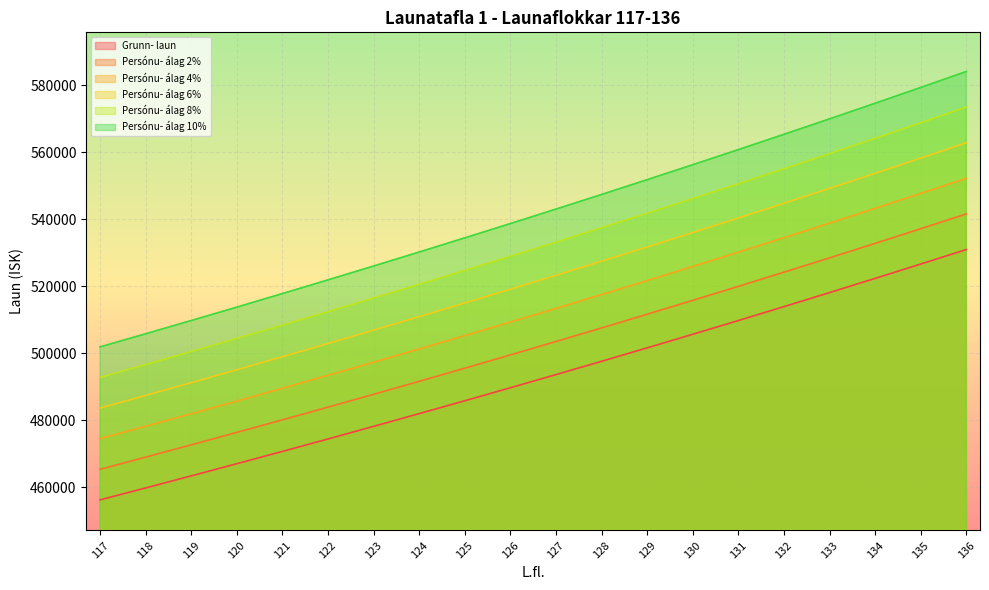

At 136, list the series in order from largest to smallest.

Persónu- álag 10%, Persónu- álag 8%, Persónu- álag 6%, Persónu- álag 4%, Persónu- álag 2%, Grunn- laun